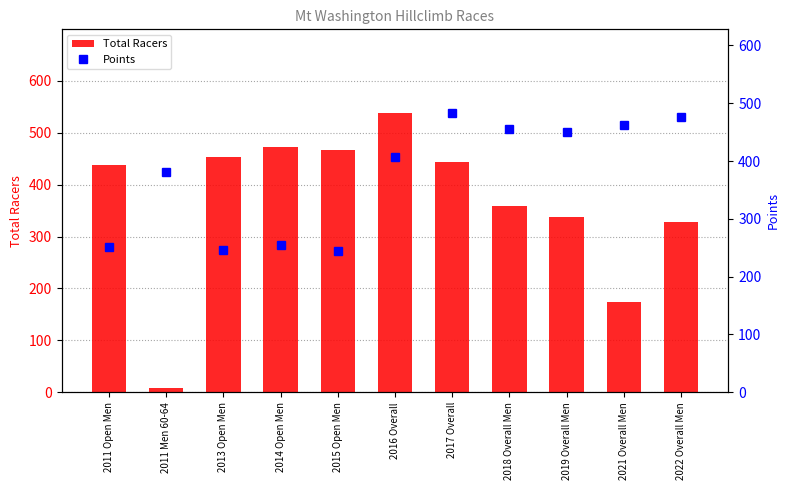

What is the minimum value for Total Racers?

9